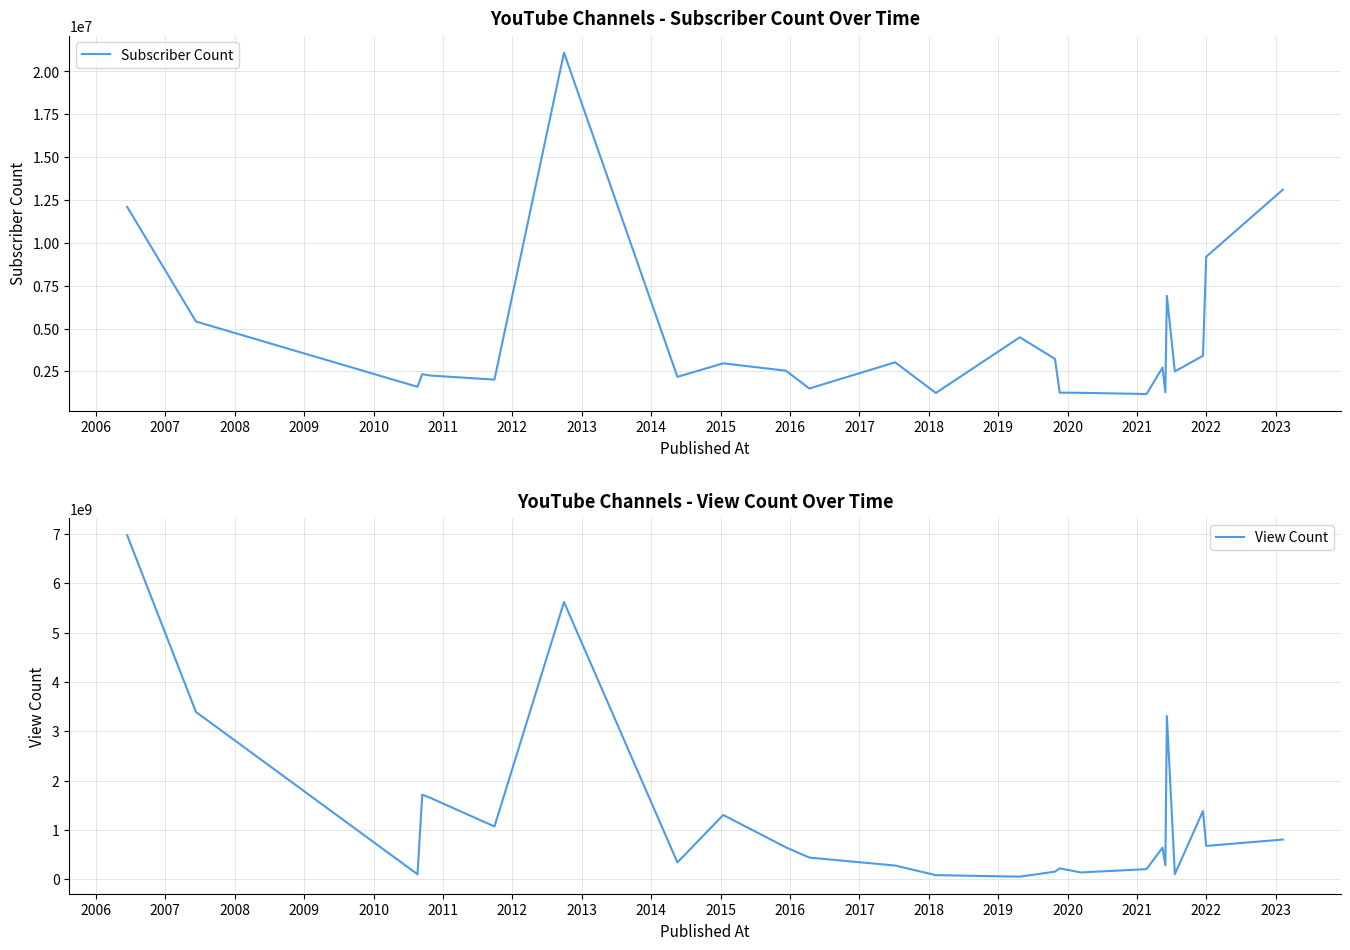

What is the average value of the View Count series?

1265994779